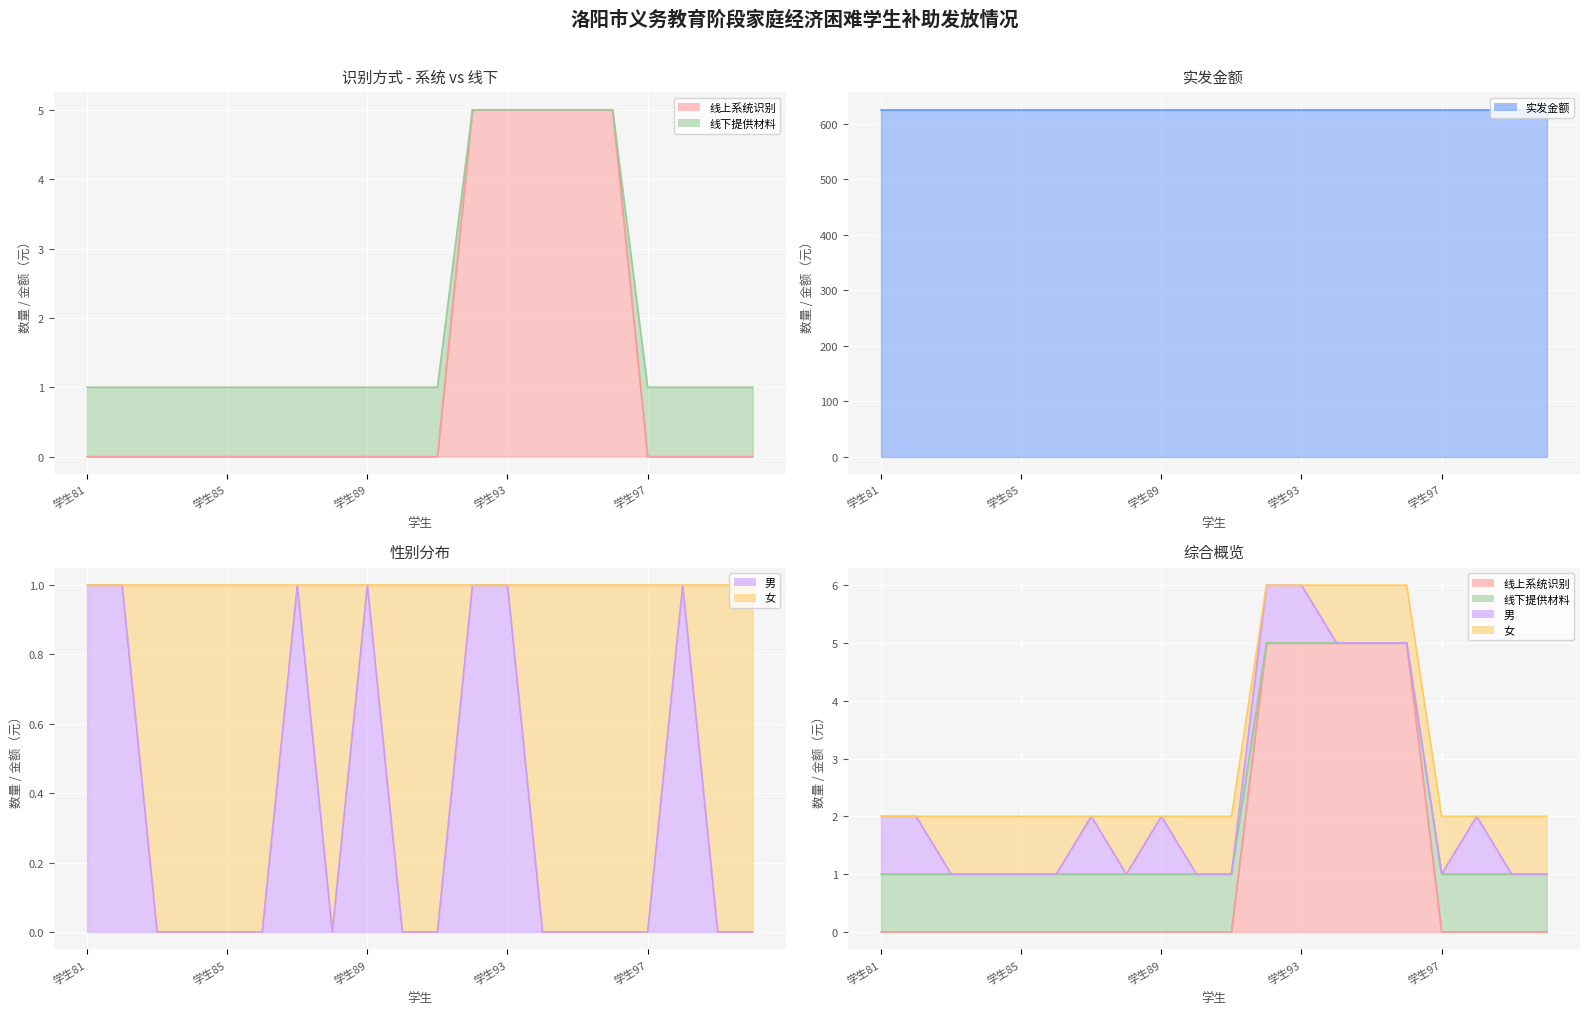

What is the difference between the 线下提供材料 values at 学生92 and 学生87?

4